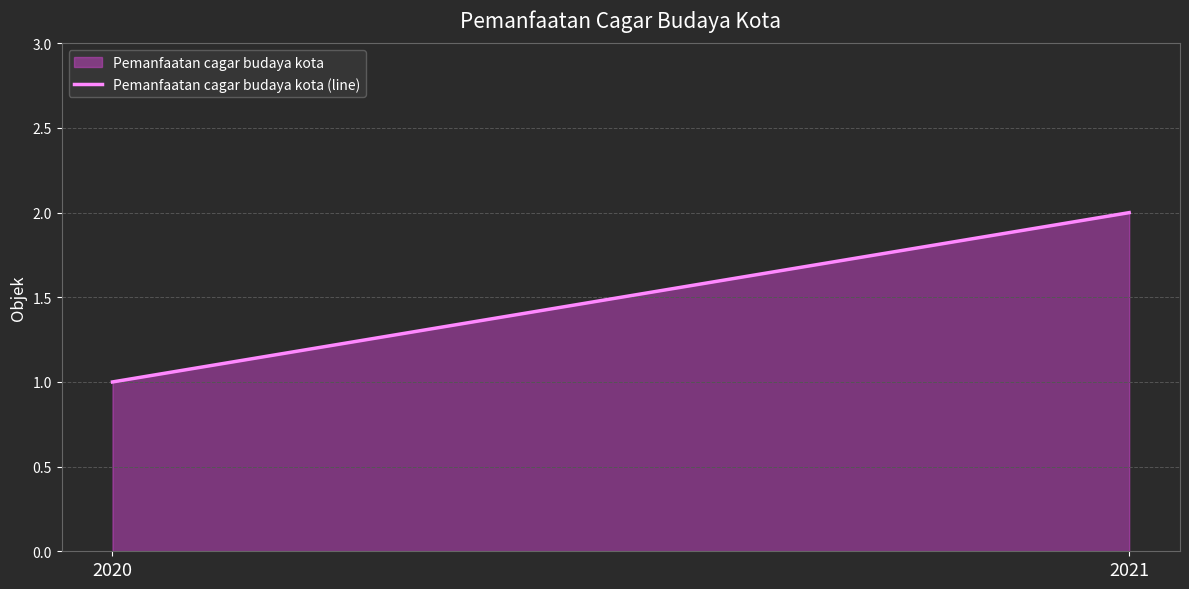

Reading left to right, list all the values displayed in this chart.

2020=1	2021=2